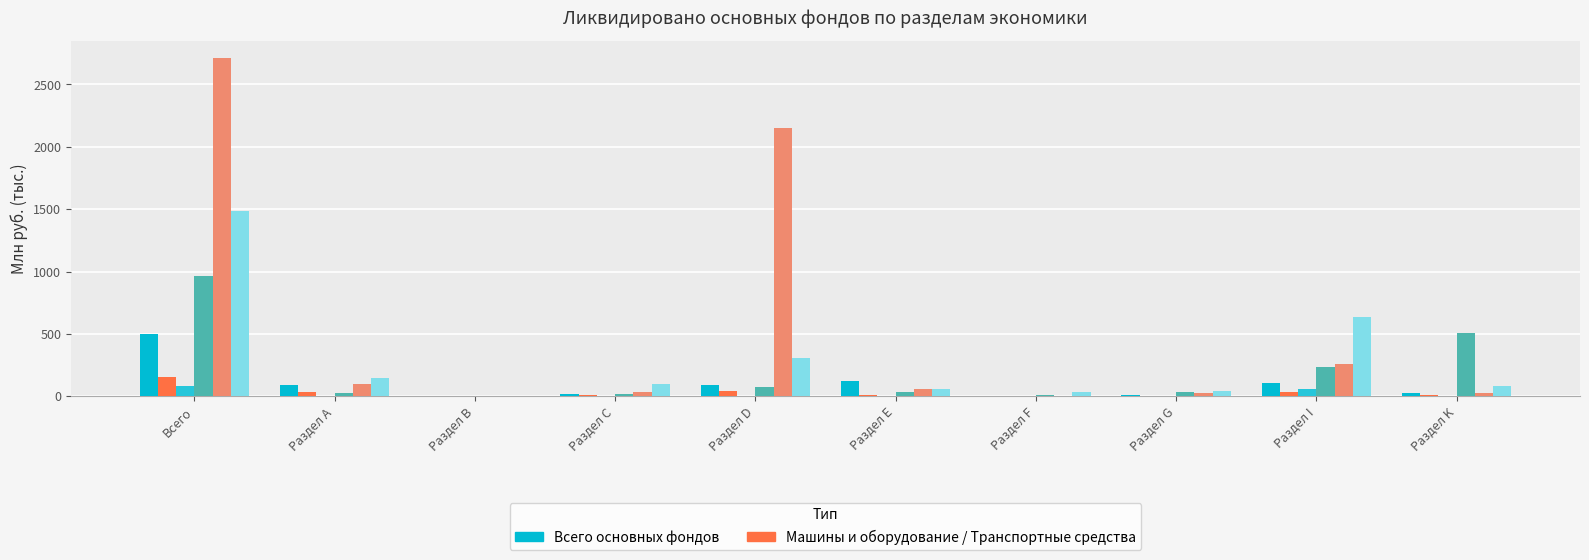

How many series are shown in this chart?

6